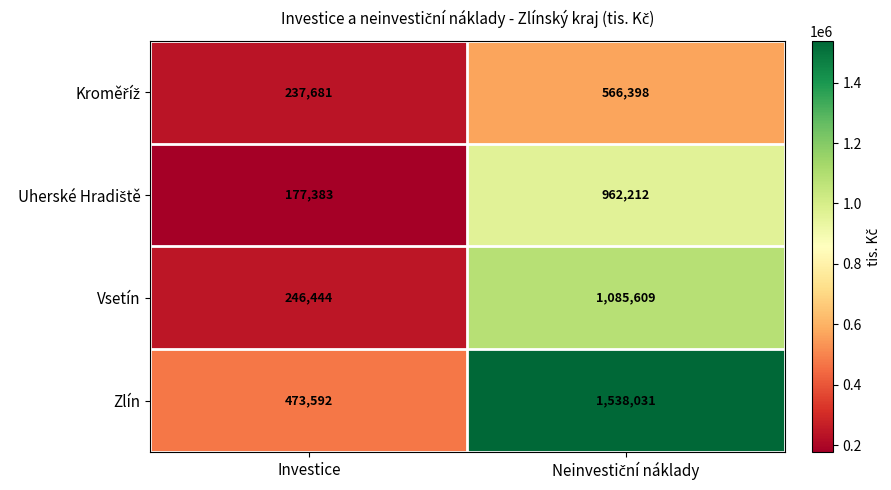

Is it true that Vsetín equals 246444 at Investice?

True